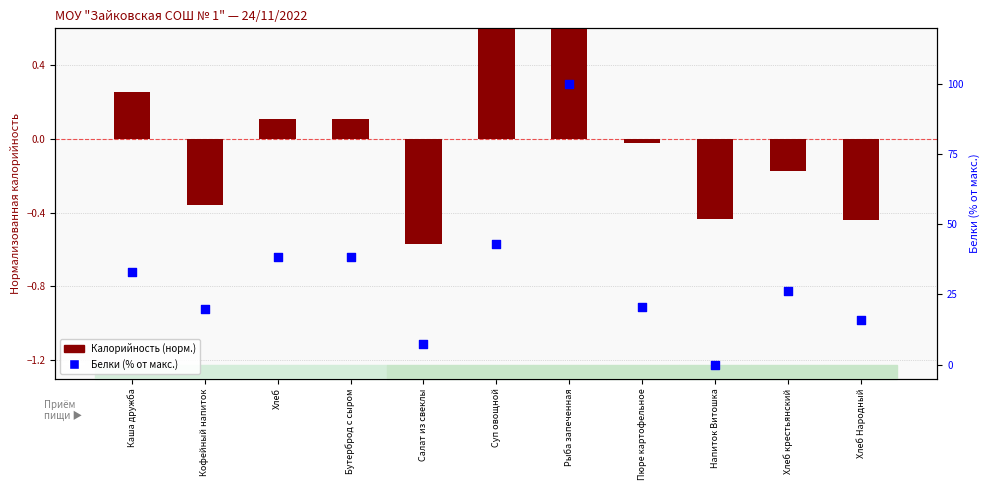

Is the value of Калорийность (норм.) at Напиток Витошка greater than the value of Белки (% от макс.) at Напиток Витошка?

No